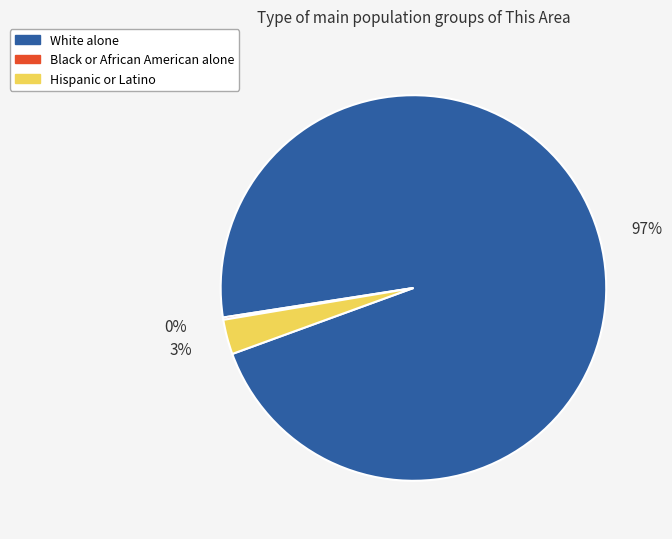

True or false: Hispanic or Latino accounts for 3% of the total.

True